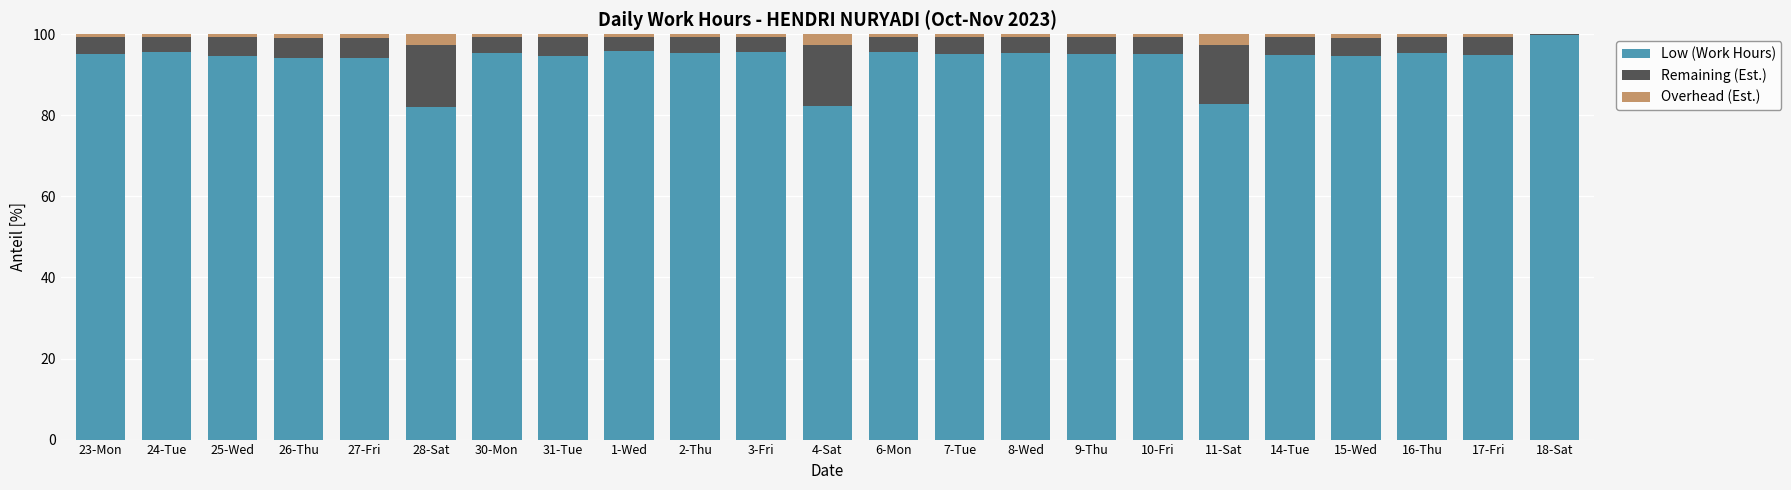

What is the maximum value for Low (Work Hours)?

99.8